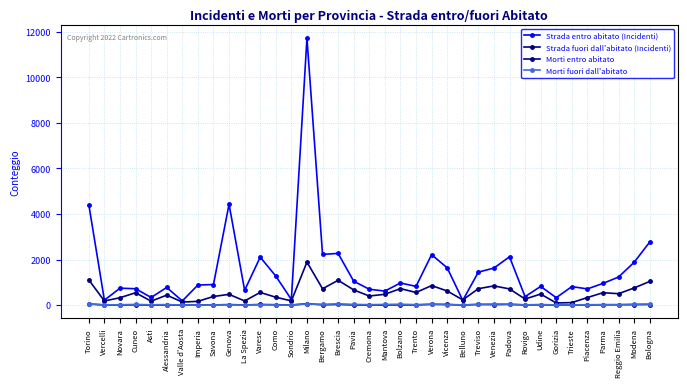

Which series has the largest range (max minus min)?

Strada entro abitato (Incidenti)